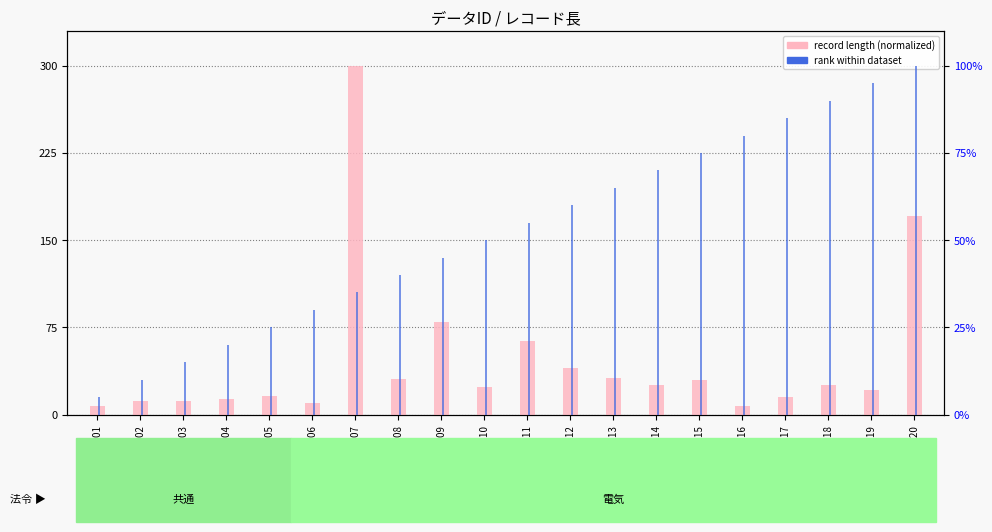

What is the value of the record length (normalized) bar at the 1st from the left?

7.0